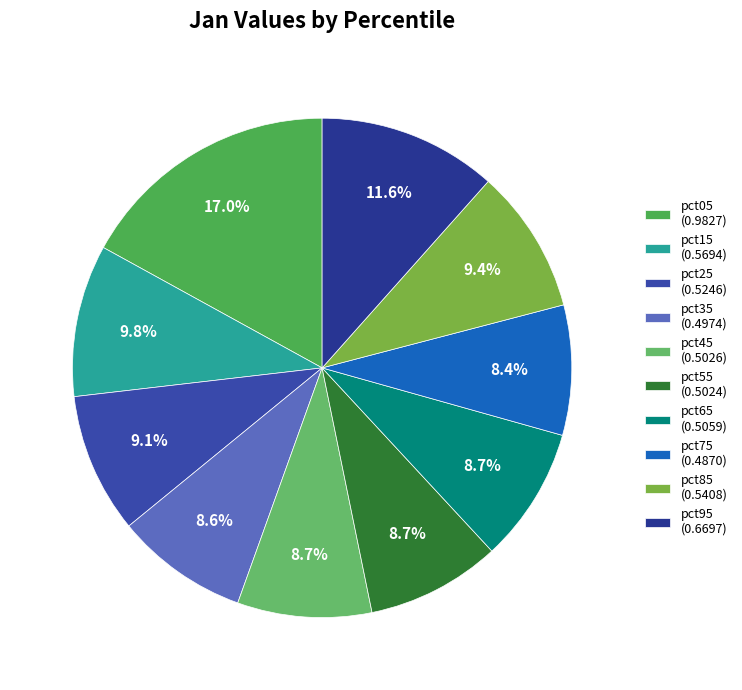

How many slices are in this pie chart?

10